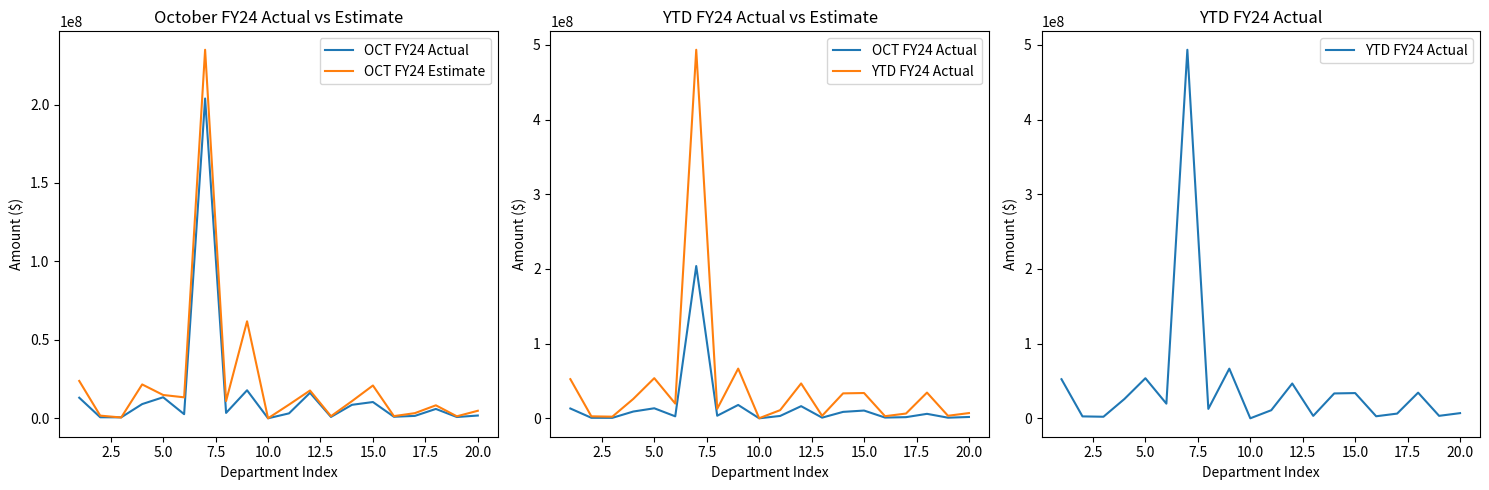

List the series in order of their peak value, lowest first.

OCT FY24 Actual, OCT FY24 Estimate, YTD FY24 Actual